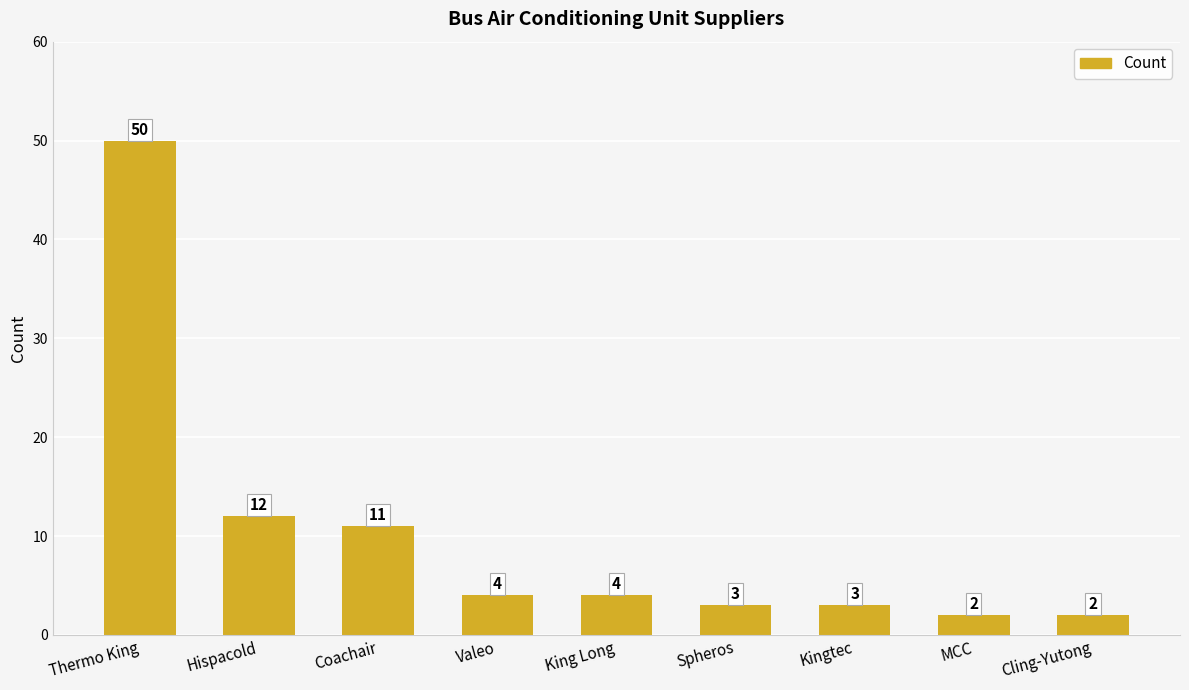

Where does the data first go above 4?

Thermo King